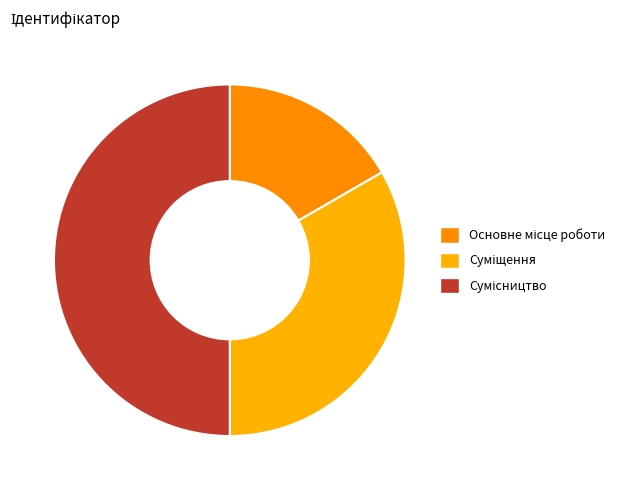

How many segments does this pie chart have?

3